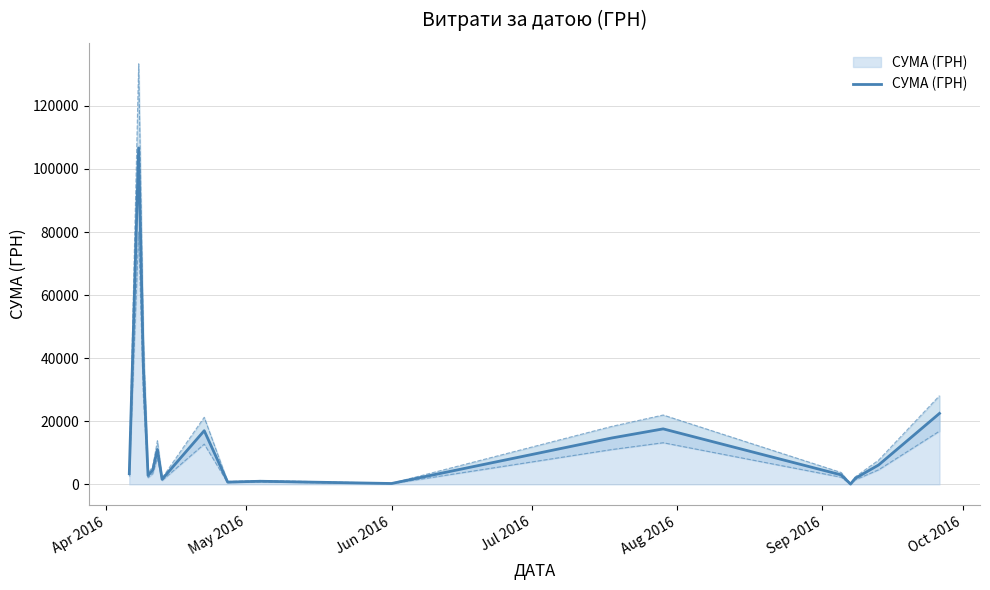

What is the highest value of the СУМА (ГРН) series?

106652.6